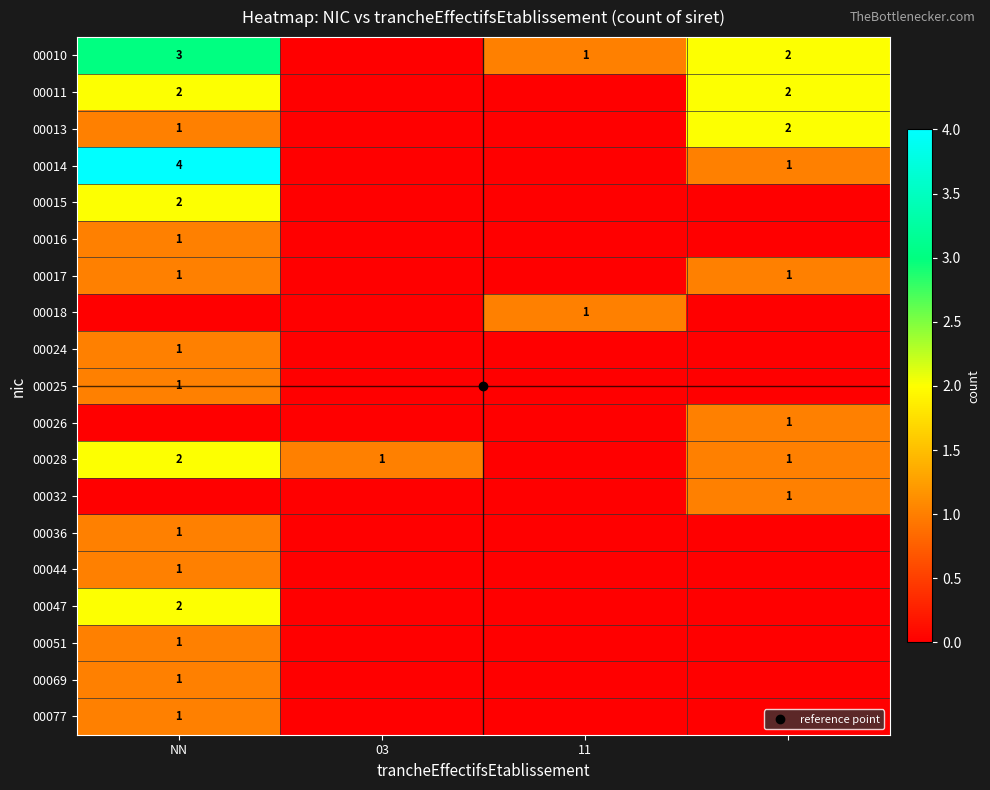

At how many categories does at least one series exceed 3?

1